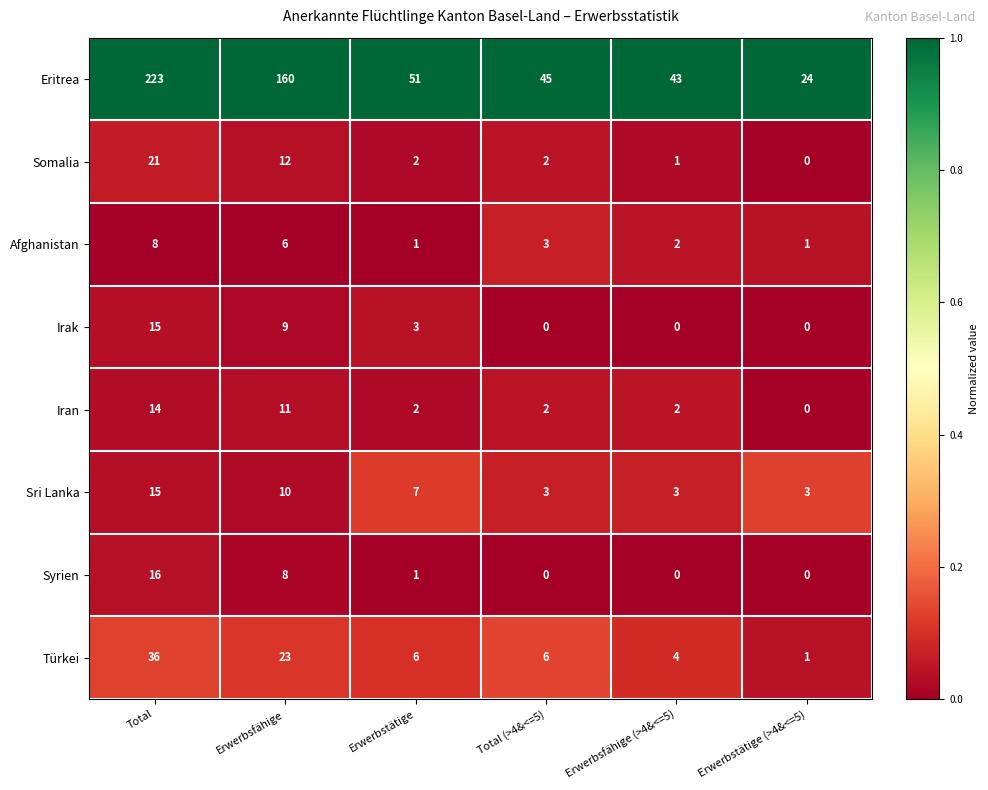

Count the Iran values in the range 2 to 11.

4